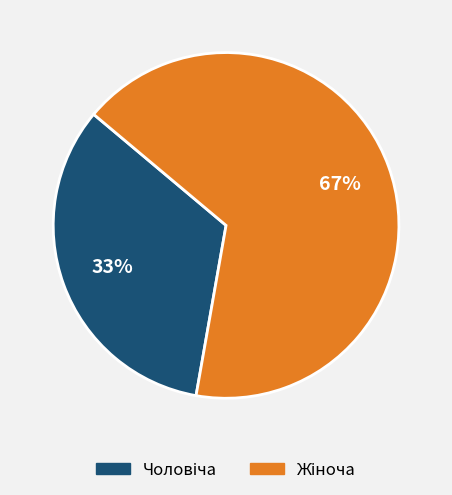

Does any single category account for the majority?

Yes